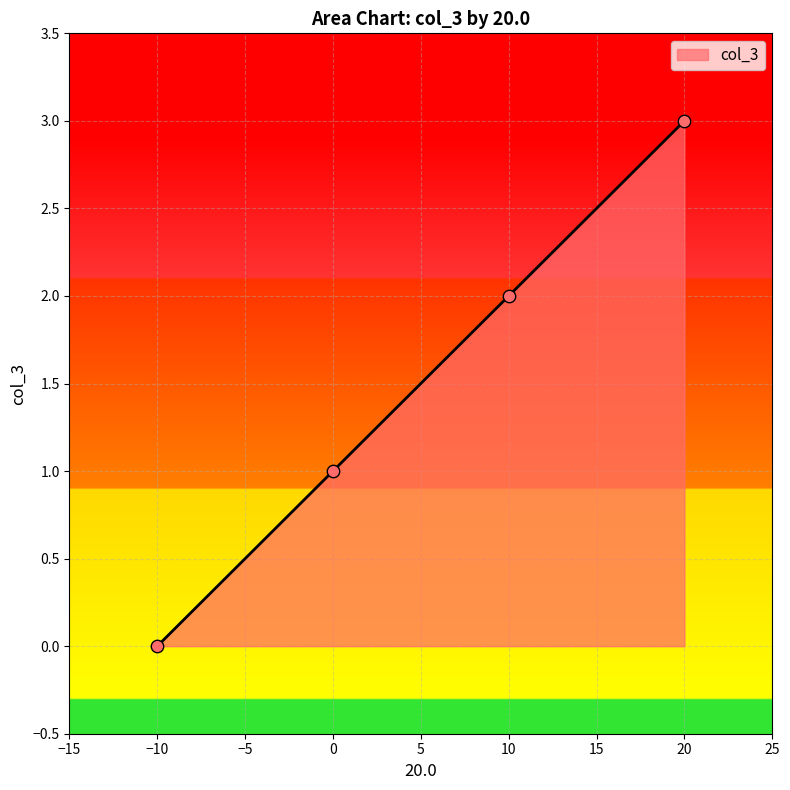

Approximately how many times larger is the value at 10.0 compared to 0.0?

2.0